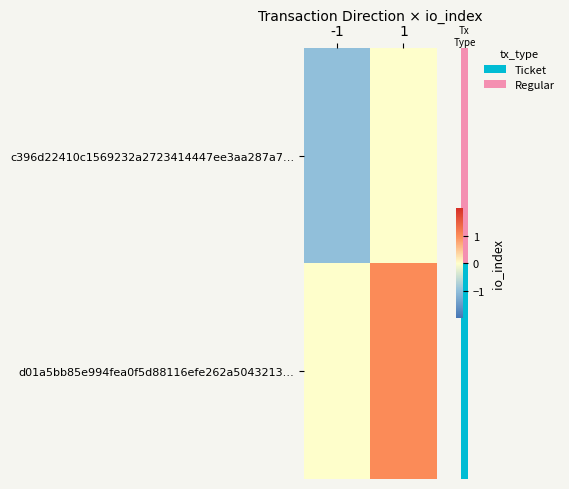

List the series in order of their overall mean, highest first.

row_1, row_0